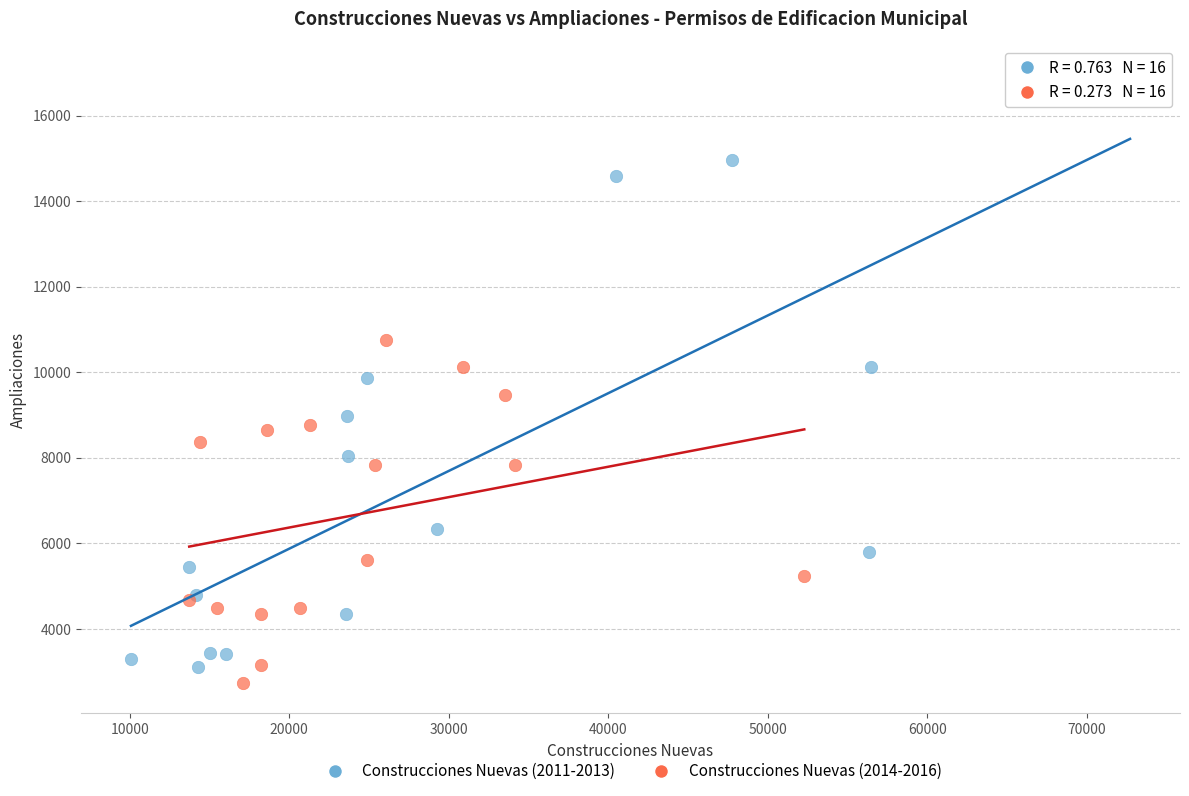

Which series has the largest Y range (max minus min)?

Construcciones Nuevas (2011-2013)